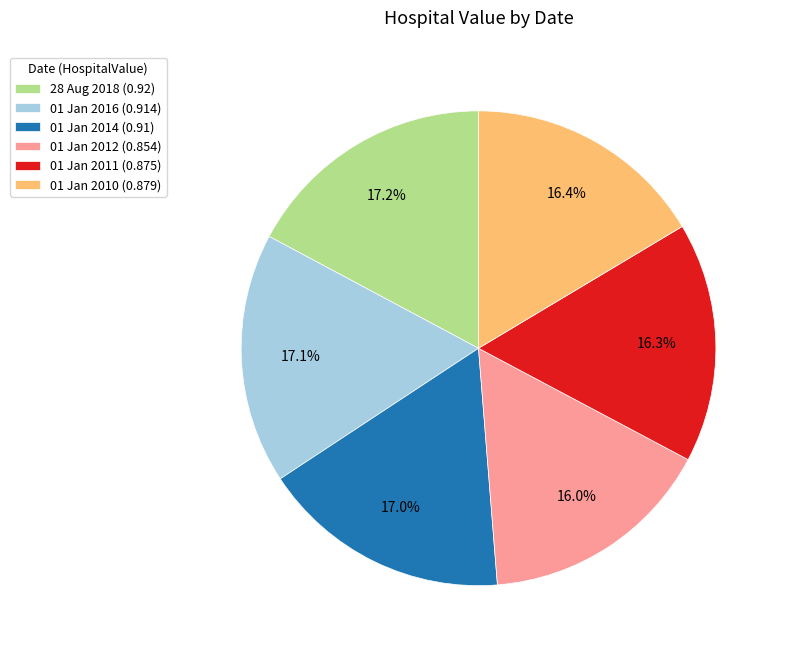

Which has a higher value, 01 Jan 2016 (0.914) or 01 Jan 2012 (0.854)?

01 Jan 2016 (0.914)